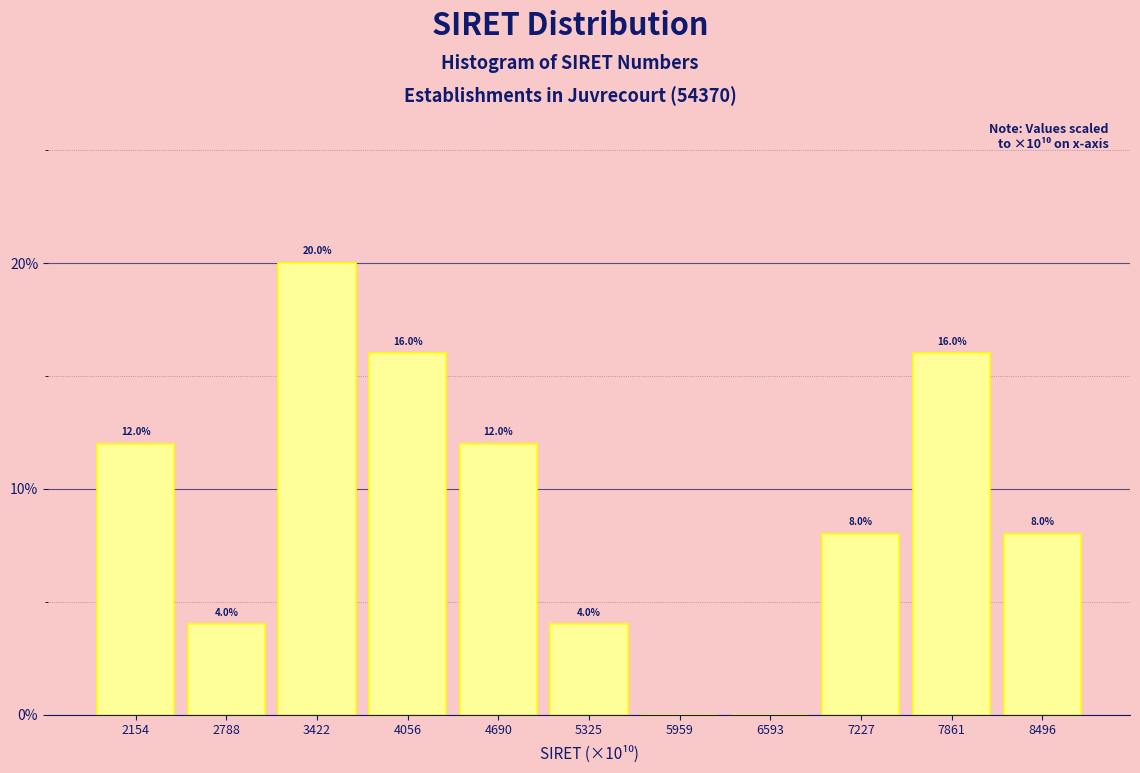

Reading left to right, what are all the values shown in this chart?

2154=12	2788=4	3422=20	4056=16	4690=12	5325=4	5959=0	6593=0	7227=8	7861=16	8496=8